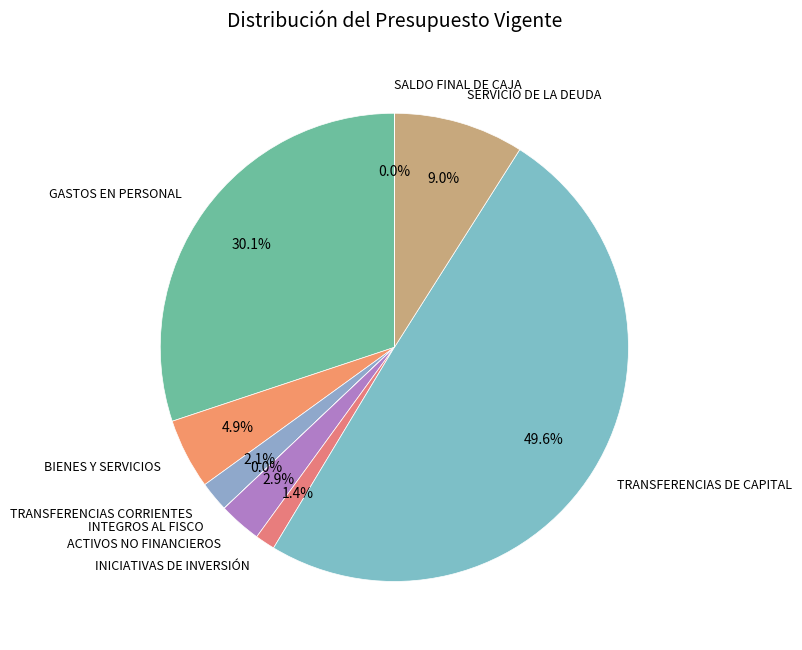

What is the largest slice in the pie chart?

TRANSFERENCIAS DE CAPITAL